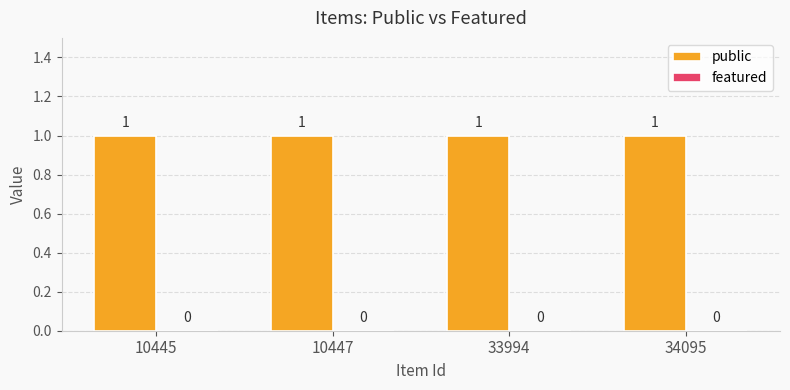

Which category has the highest value across all series?

10445